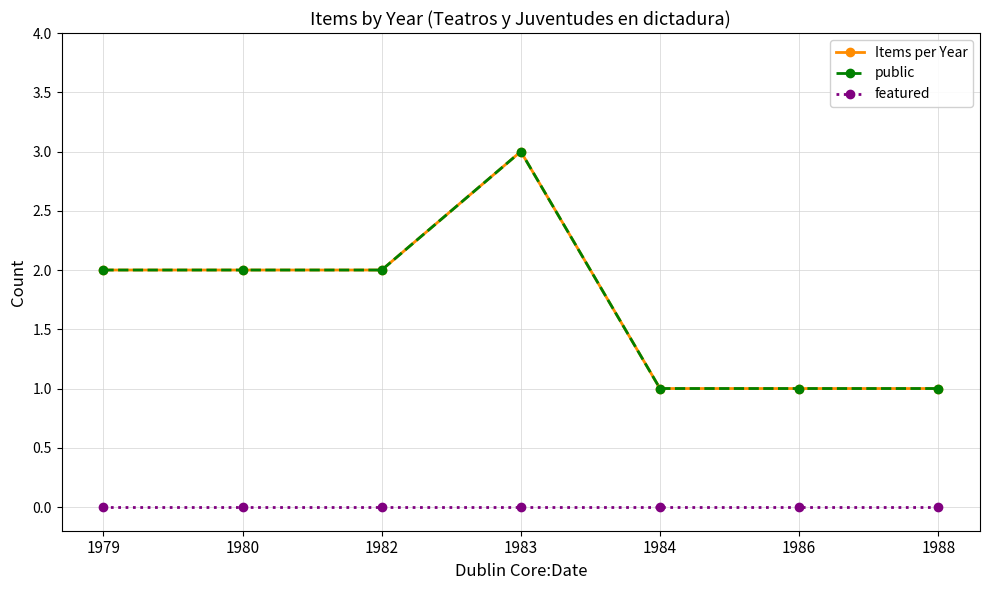

What is the value of the public point at the 6th from the left?

1